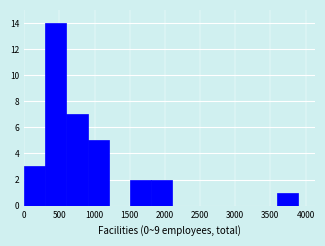

Reading left to right, transcribe this chart: for each bar, give the range it covers on the x-axis and its height. The values are not printed on the chart, so give them approximately, as read against the axis.

0 to 300: 3
300 to 600: 14
600 to 900: 7
900 to 1200: 5
1200 to 1500: 0
1500 to 1800: 2
1800 to 2100: 2
2100 to 2400: 0
2400 to 2700: 0
2700 to 3000: 0
3000 to 3300: 0
3300 to 3600: 0
3600 to 3900: 1